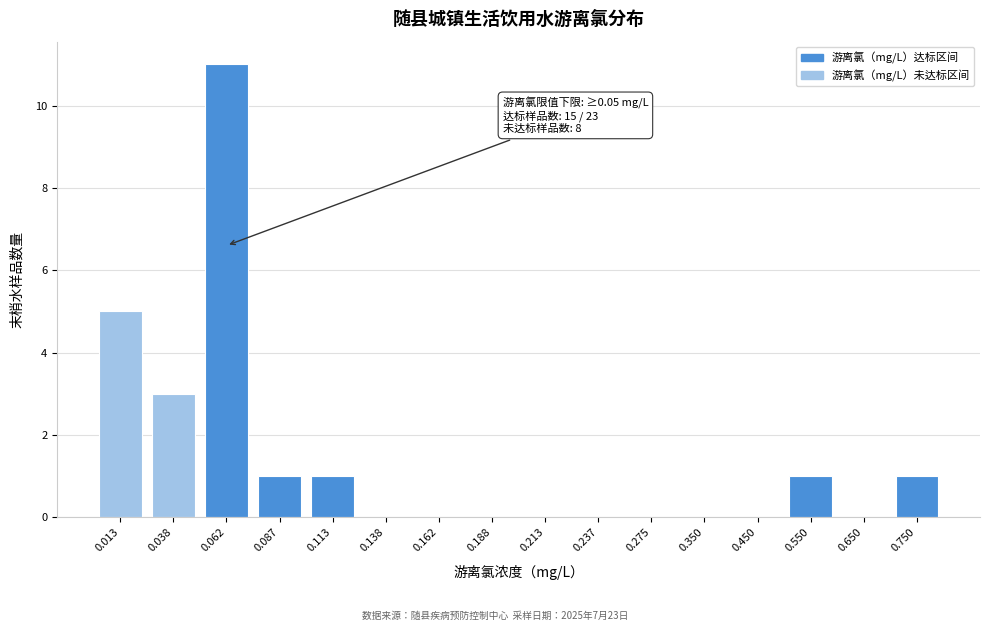

Reading left to right, transcribe all the data shown in this chart.

0.013=5	0.038=3	0.062=11	0.087=1	0.113=1	0.138=0	0.162=0	0.188=0	0.213=0	0.237=0	0.275=0	0.350=0	0.450=0	0.550=1	0.650=0	0.750=1